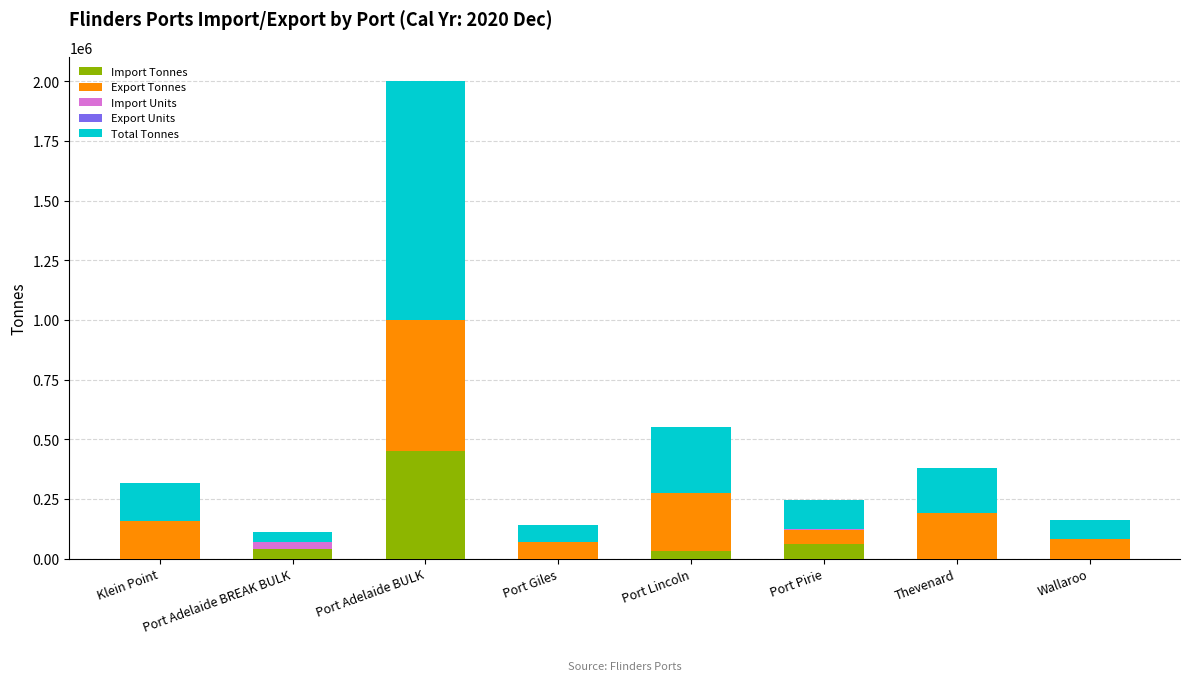

True or false: Import Tonnes has a value of 62034.4 at Port Pirie.

True